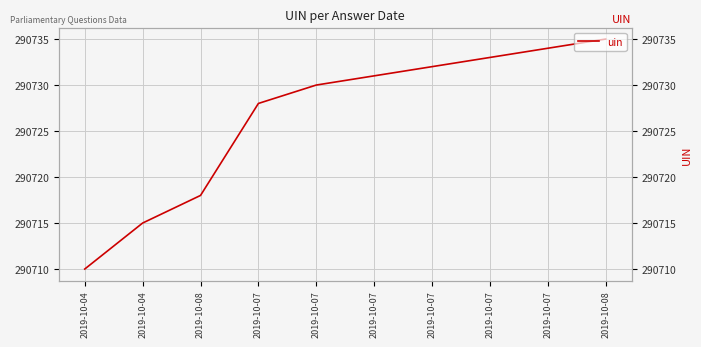

What is the sum of all values?

2907266